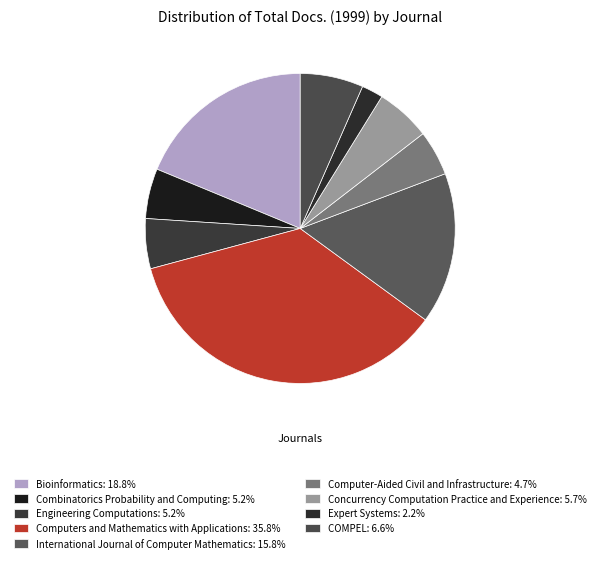

To the nearest percent, what is the difference between the COMPEL and Expert Systems slice percentages?

4%